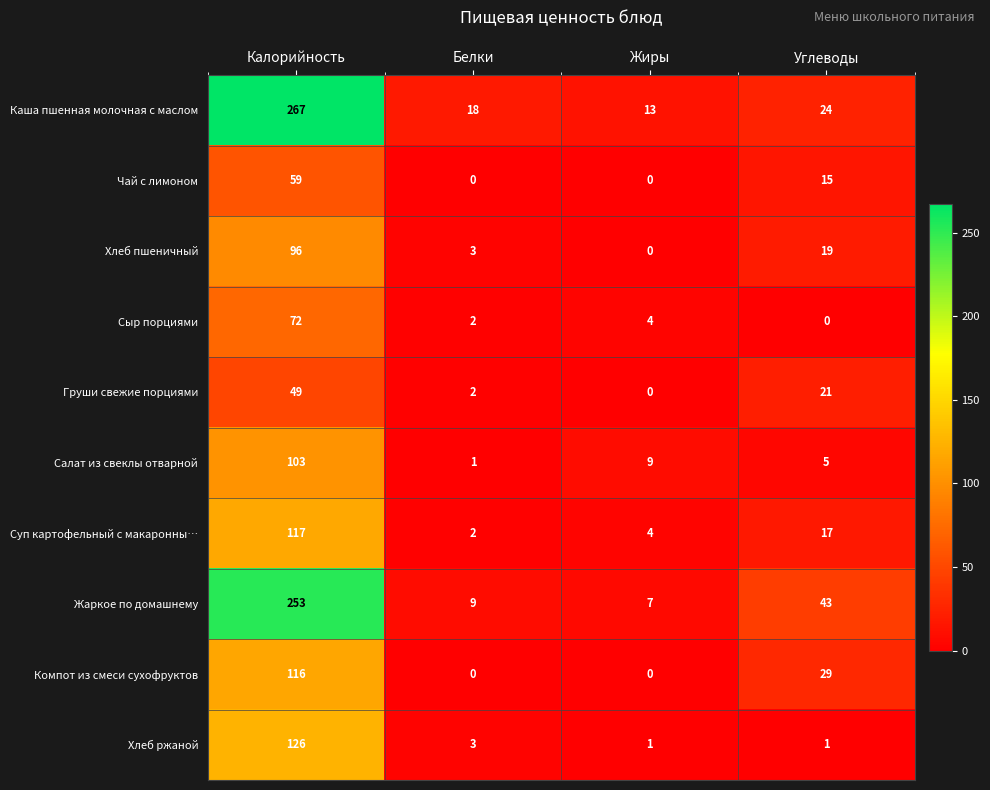

Which series changed the most between Калорийность and Белки?

Каша пшенная молочная с маслом